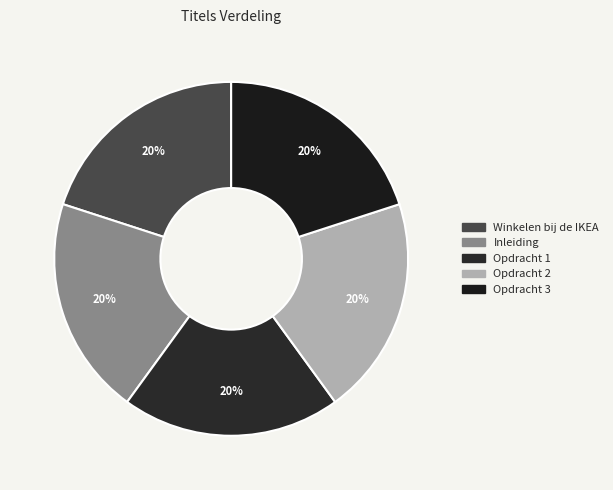

Approximately how many times larger is the value at Opdracht 1 compared to Opdracht 2?

1.0